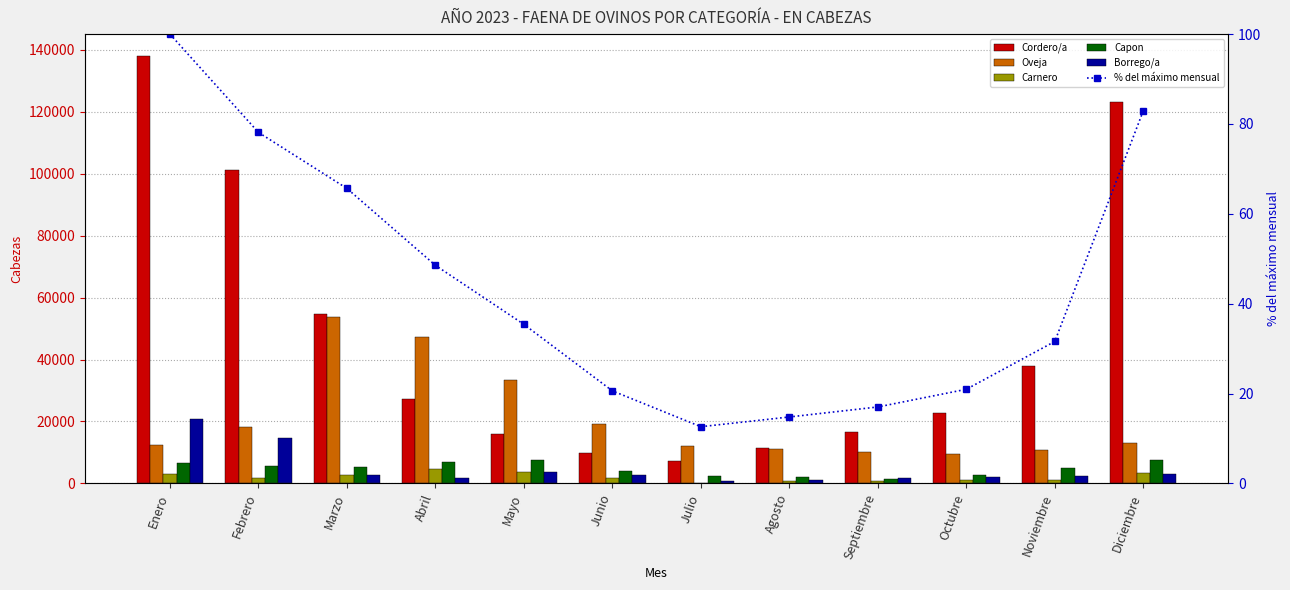

What is the value of the Capon bar at the 8th from the left?

2130.0